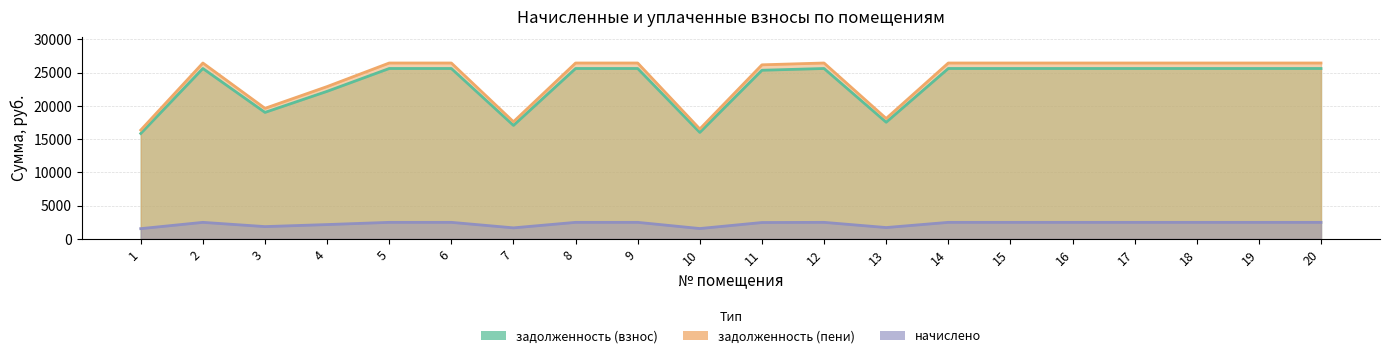

Reading left to right, extract all data points from this chart.

задолженность (взнос): 1=15844.8	2=25615.8	3=19013.8	4=22182.7	5=25615.8	6=25615.8	7=17059.5	8=25615.8	9=25615.8	10=16003.2	11=25351.7	12=25615.8	13=17535.0	14=25615.8	15=25615.8	16=25615.8	17=25615.8	18=25615.8	19=25615.8	20=25615.8
задолженность (пени): 1=16356.0	2=26442.3	3=19627.2	4=22898.4	5=26442.3	6=26442.3	7=17609.9	8=26442.3	9=26442.3	10=16519.5	11=26169.6	12=26442.3	13=18100.8	14=26442.3	15=26442.3	16=26442.3	17=26442.3	18=26442.3	19=26442.3	20=26442.3
начислено: 1=1533.6	2=2479.3	3=1840.3	4=2147.0	5=2479.3	6=2479.3	7=1651.1	8=2479.3	9=2479.3	10=1548.9	11=2453.8	12=2479.3	13=1697.2	14=2479.3	15=2479.3	16=2479.3	17=2479.3	18=2479.3	19=2479.3	20=2479.3